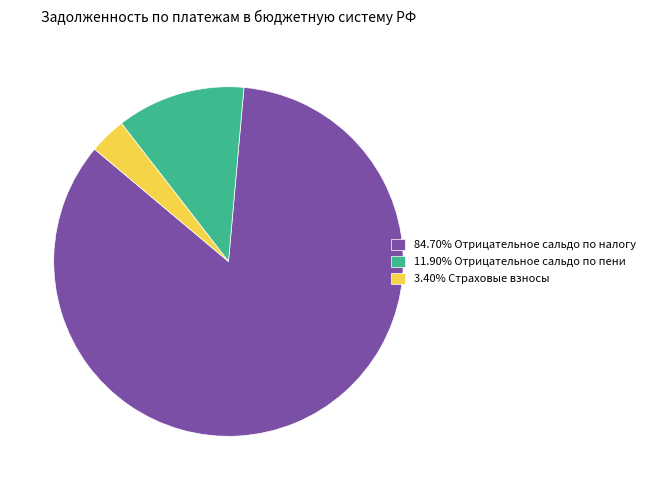

Is 84.70% Отрицательное сальдо по налогу the majority of the pie?

Yes